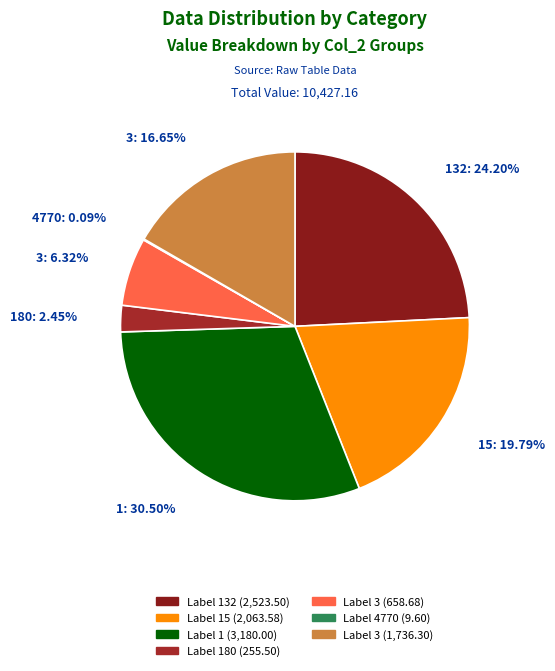

How many slices are in this pie chart?

7